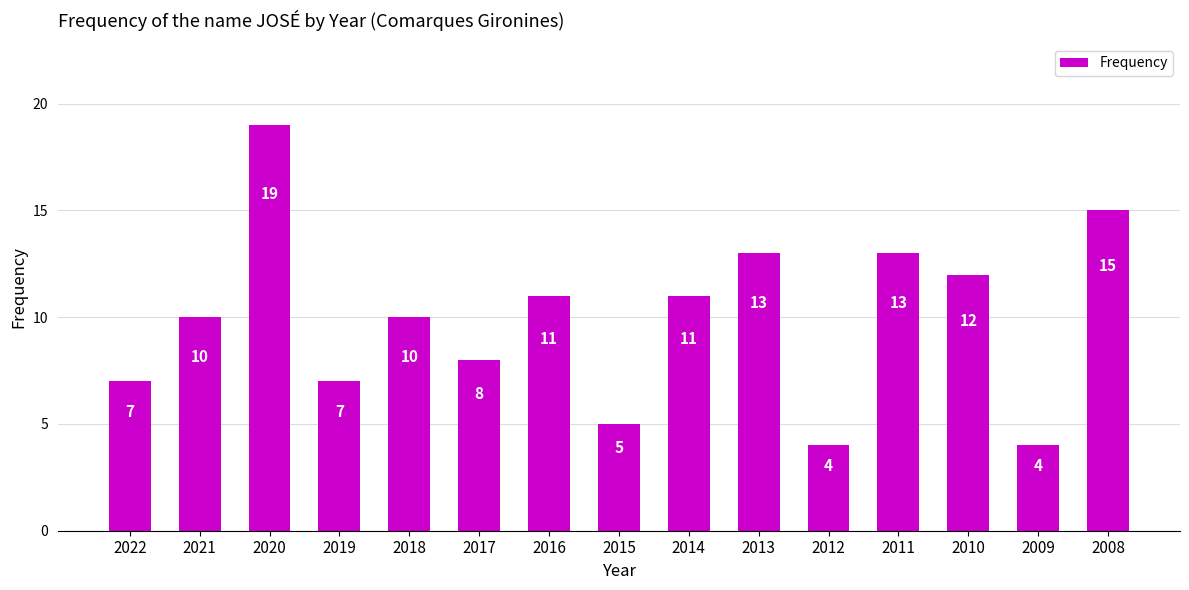

What is the change in value from 2022 to 2011?

+6